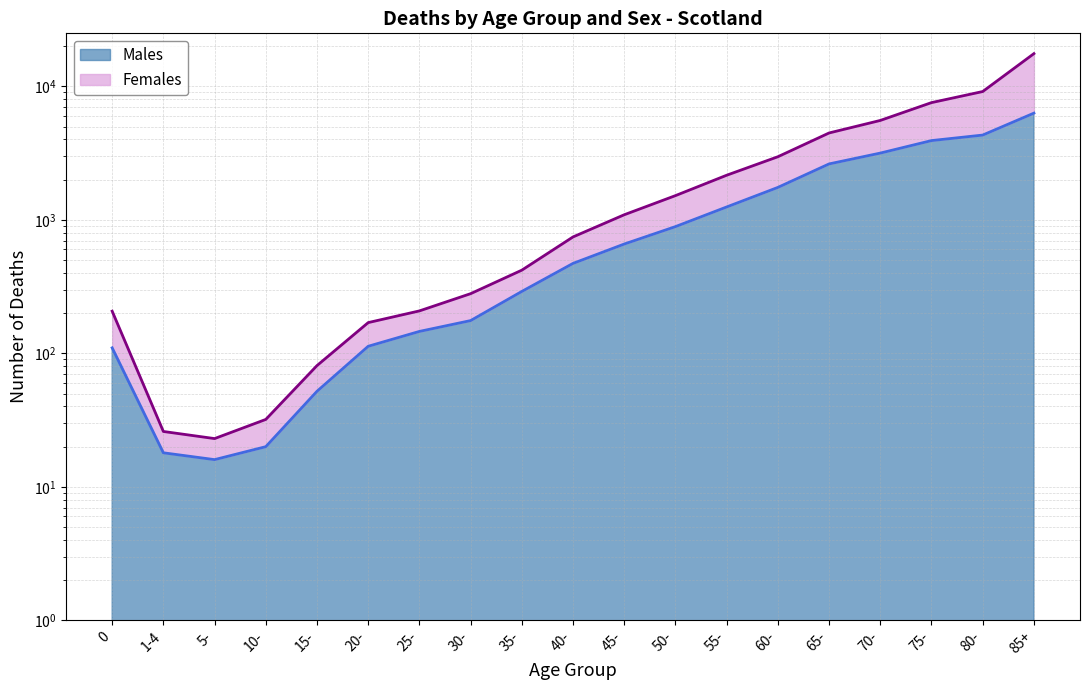

Which has a higher value, 30- or 25-?

30-